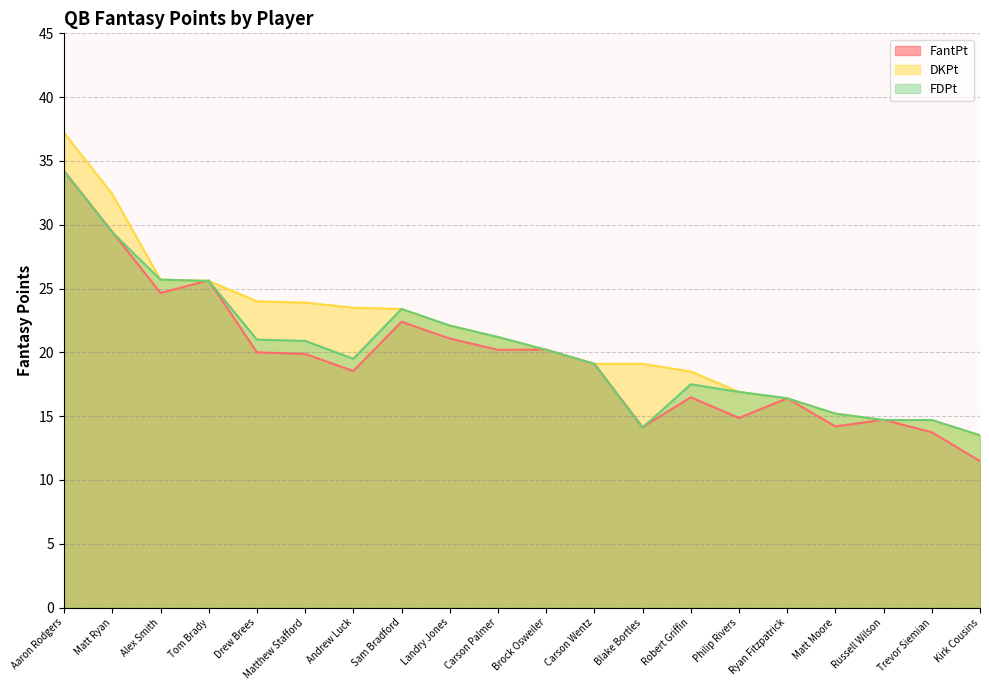

True or false: DKPt has more than 0 points higher than both neighbors.

False